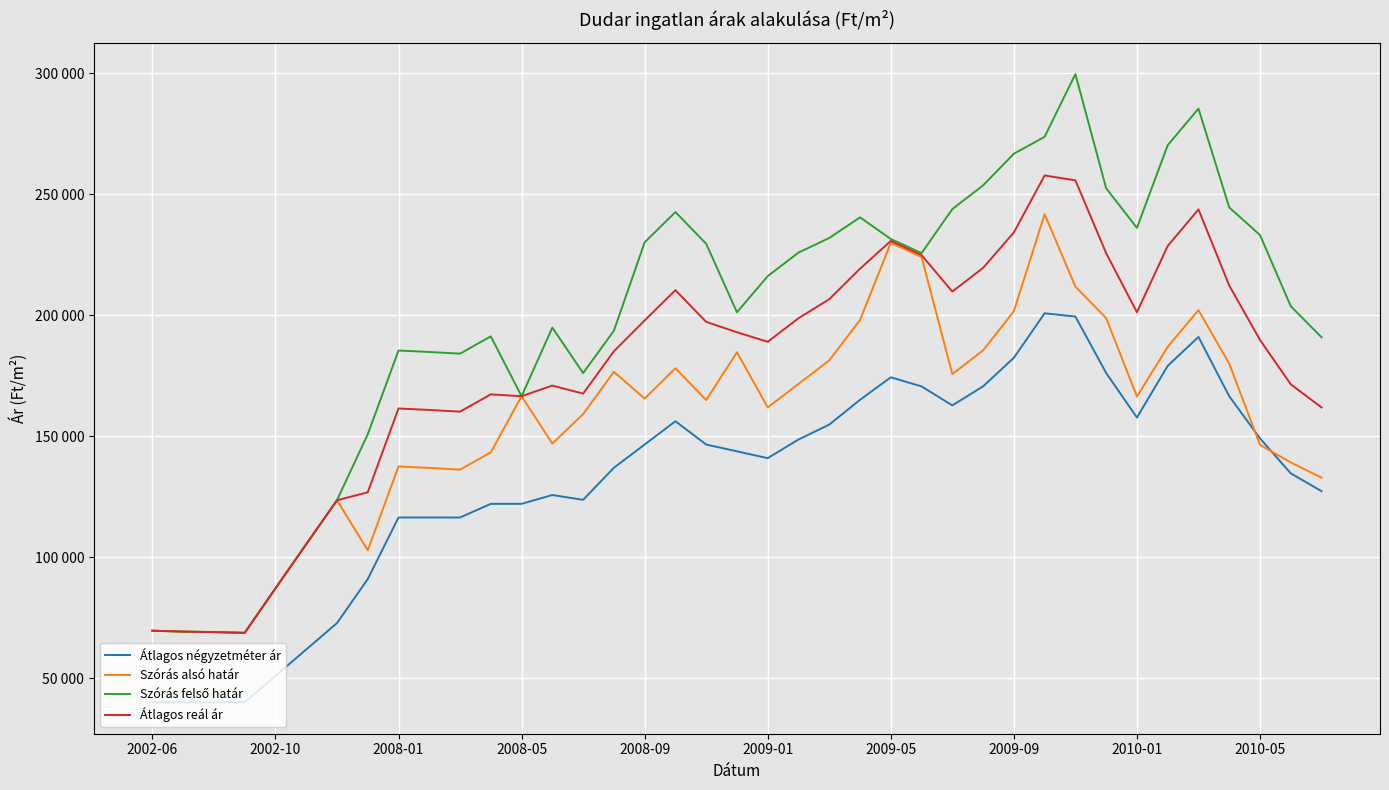

Does the chart have visible grid lines?

Yes